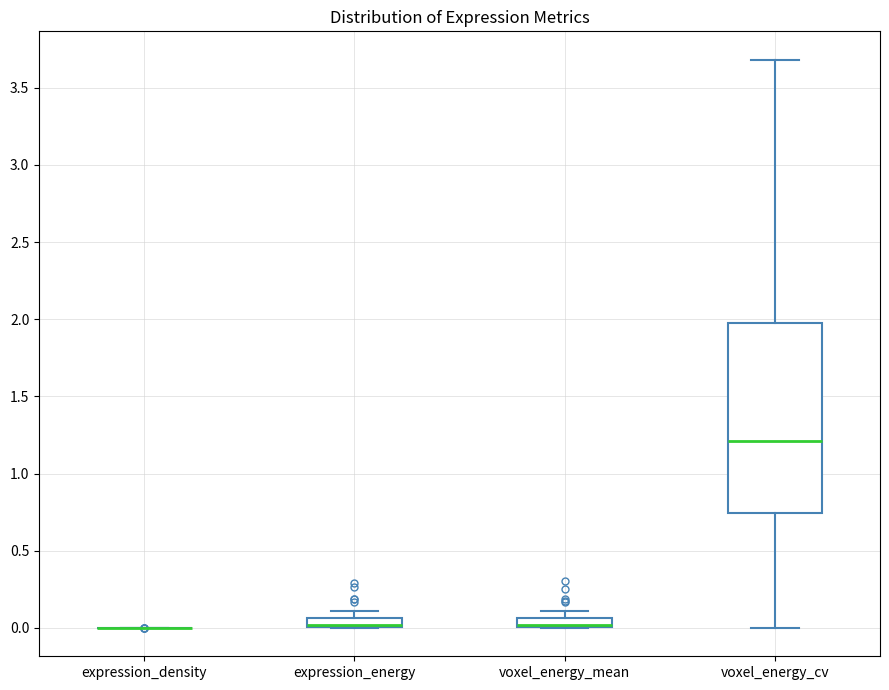

Where is the upper edge of the box for expression_energy on the y-axis? The values are not printed on the chart, so give them approximately, as read against the axis.

0.05